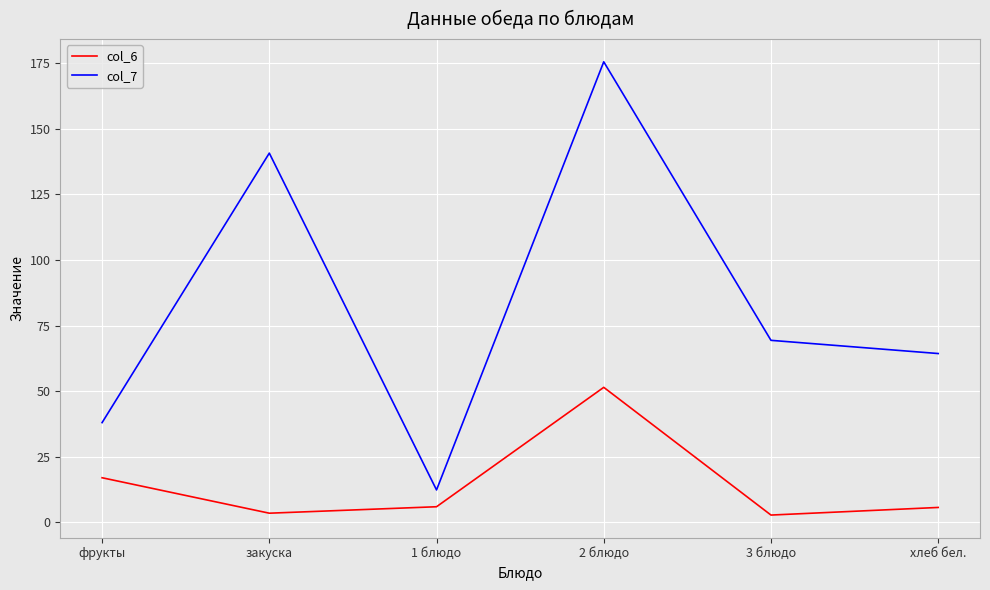

At which label does col_7 reach its minimum?

1 блюдо